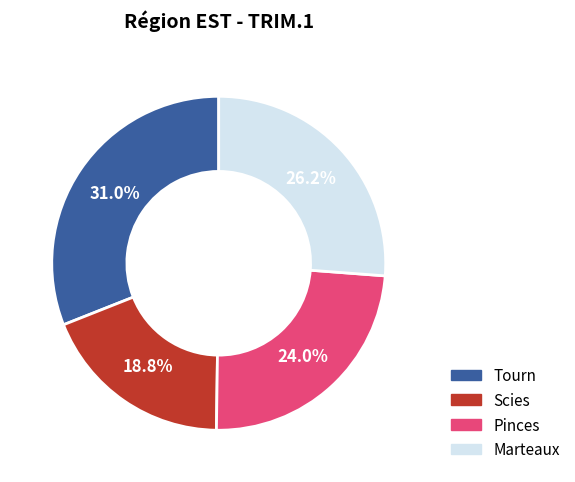

Rank the categories by value from highest to lowest.

Tourn, Marteaux, Pinces, Scies